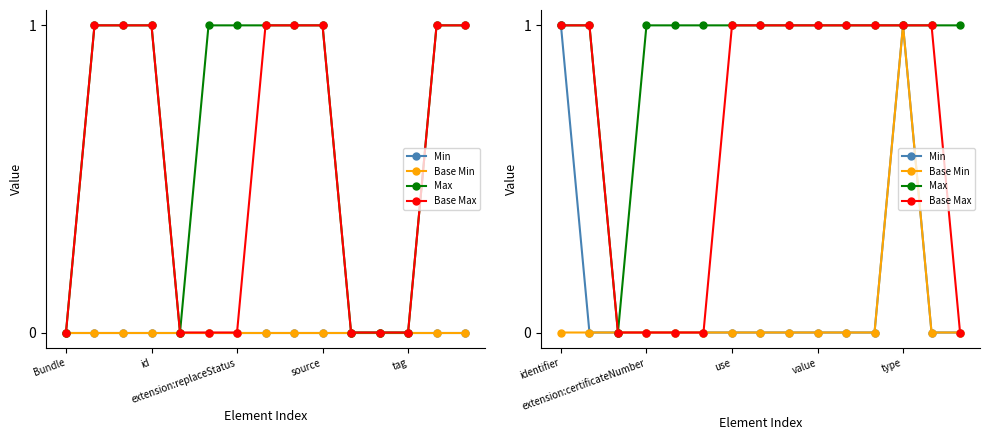

True or false: Base Max and Base Min cross at least once.

False